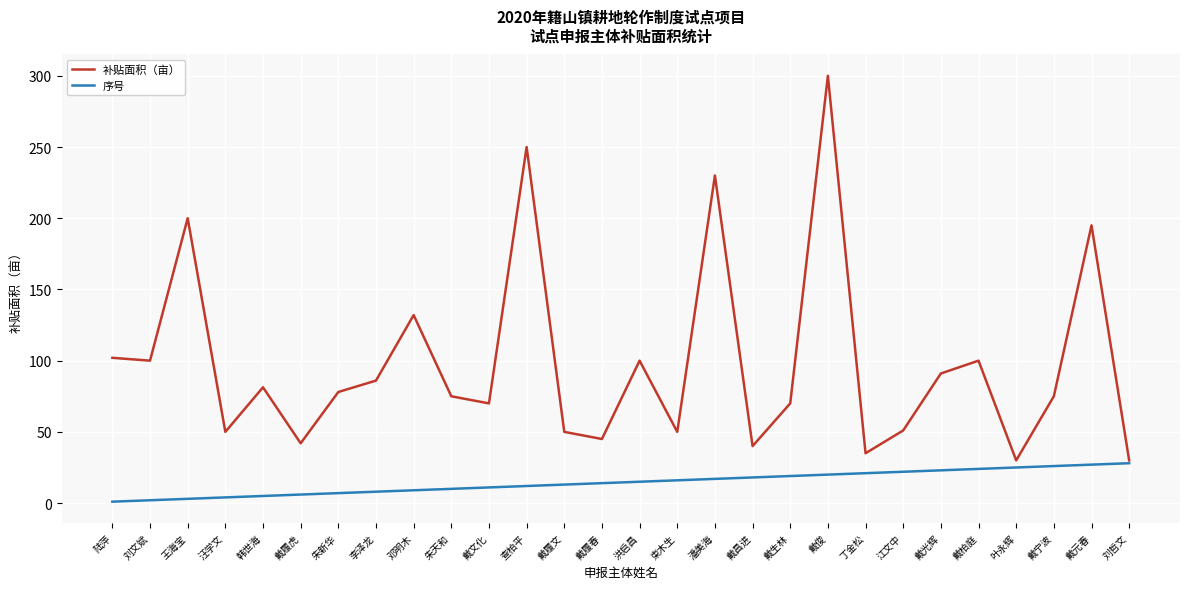

What position from the right is 江文中?

7